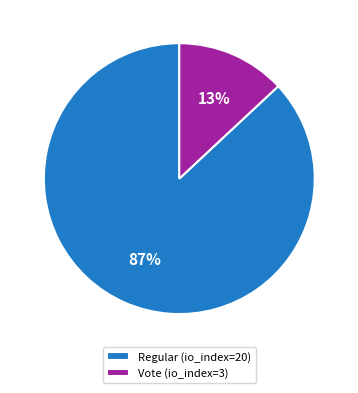

Is it true that Regular (io_index=20) is 87% of the pie?

True